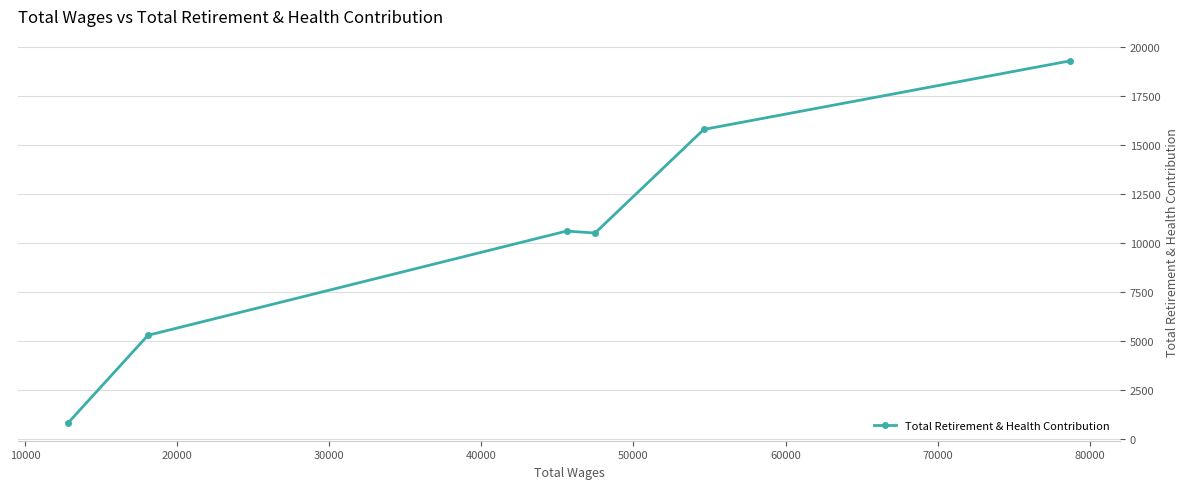

What is the difference between the maximum and minimum values?

18423